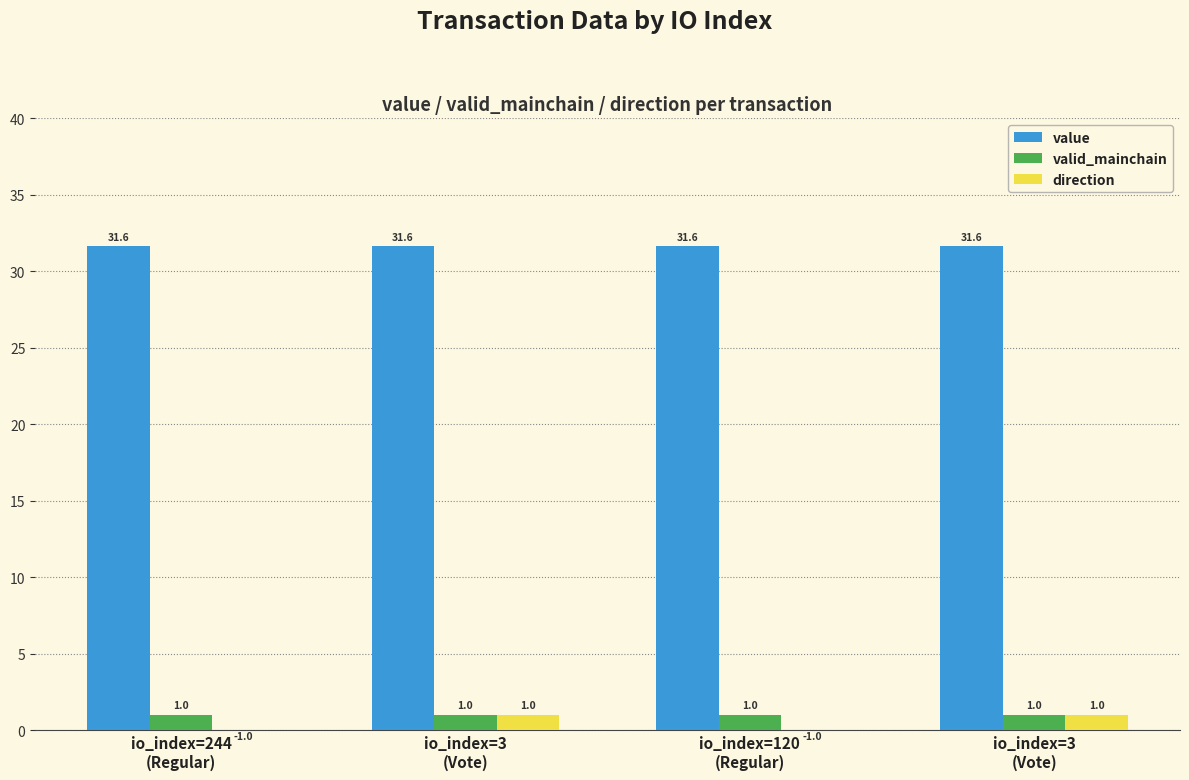

Where is value nearest to the value 31?

io_index=244
(Regular)